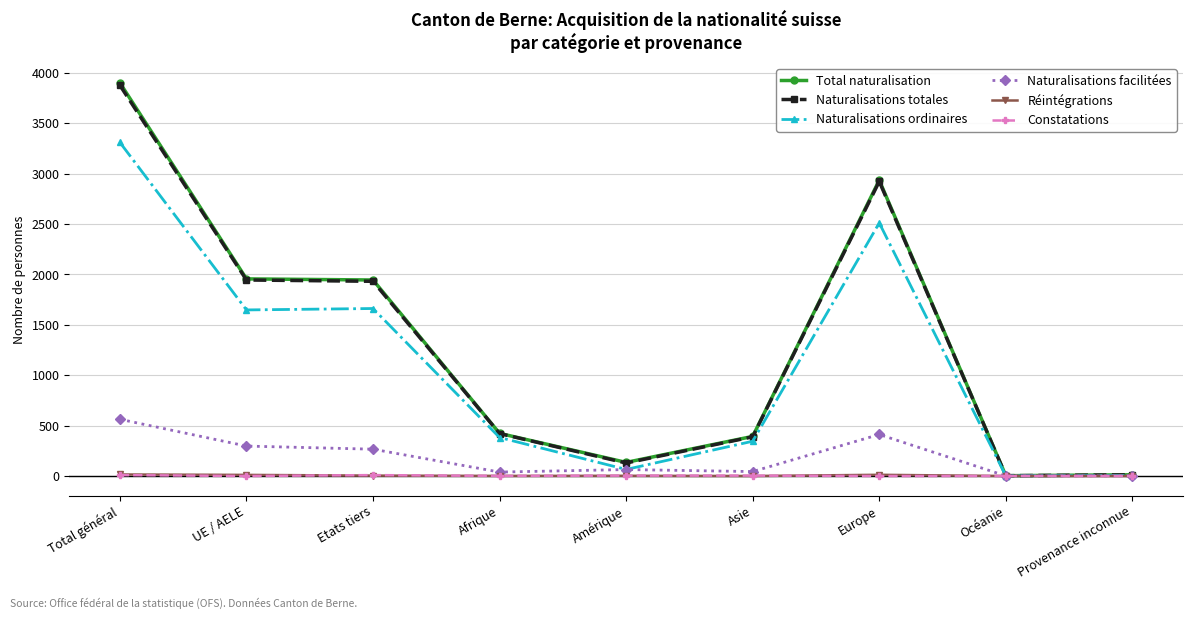

At how many categories does at least one series exceed 639?

4